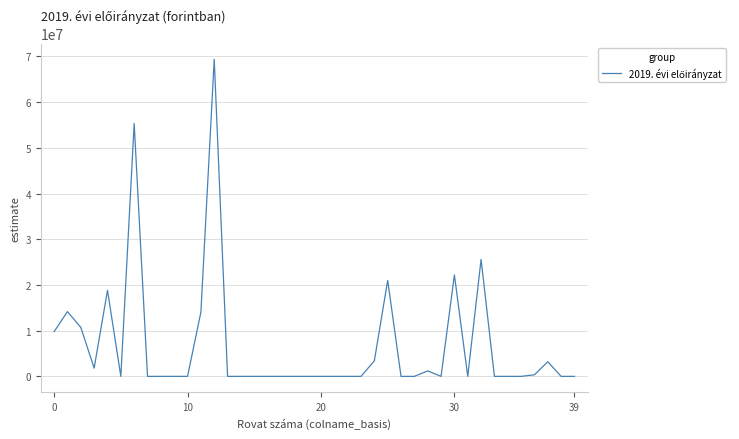

What is the maximum value shown in the chart?

69368729